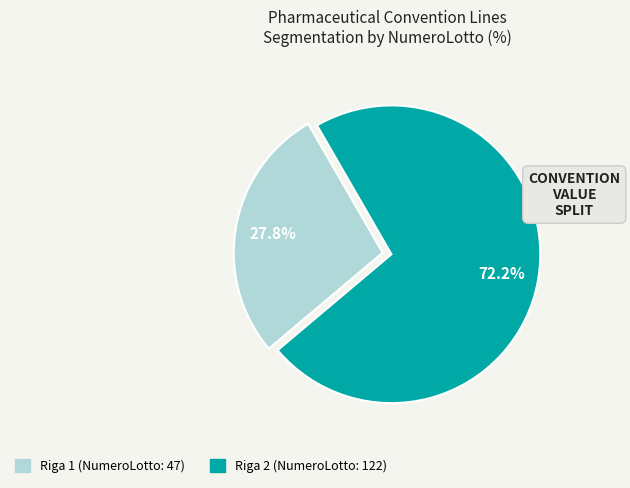

True or false: Riga 2 accounts for 60% of the total.

False